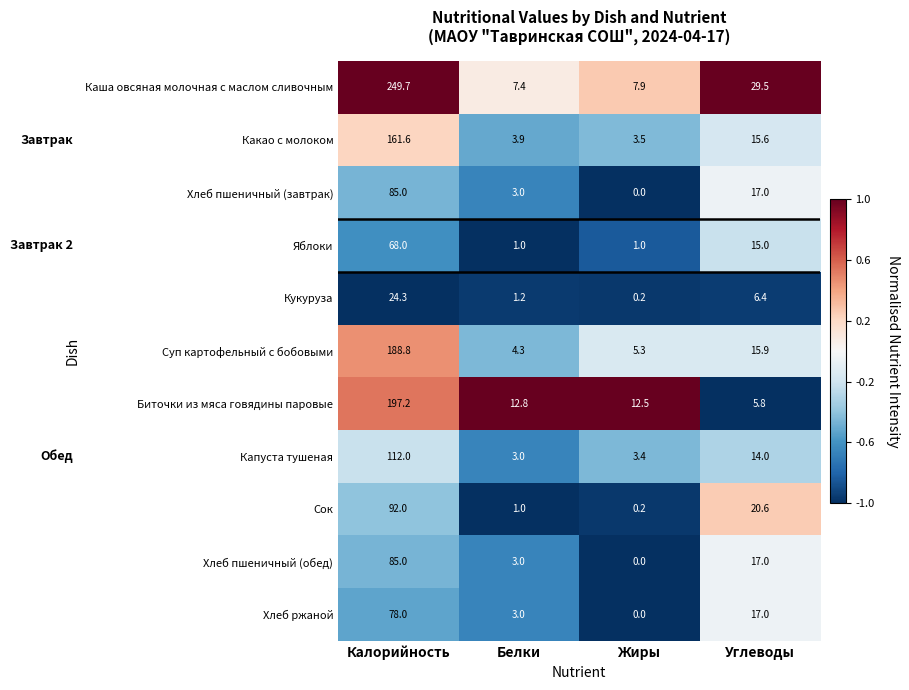

Is it true that Хлеб пшеничный (обед) equals 17.0 at Углеводы?

True